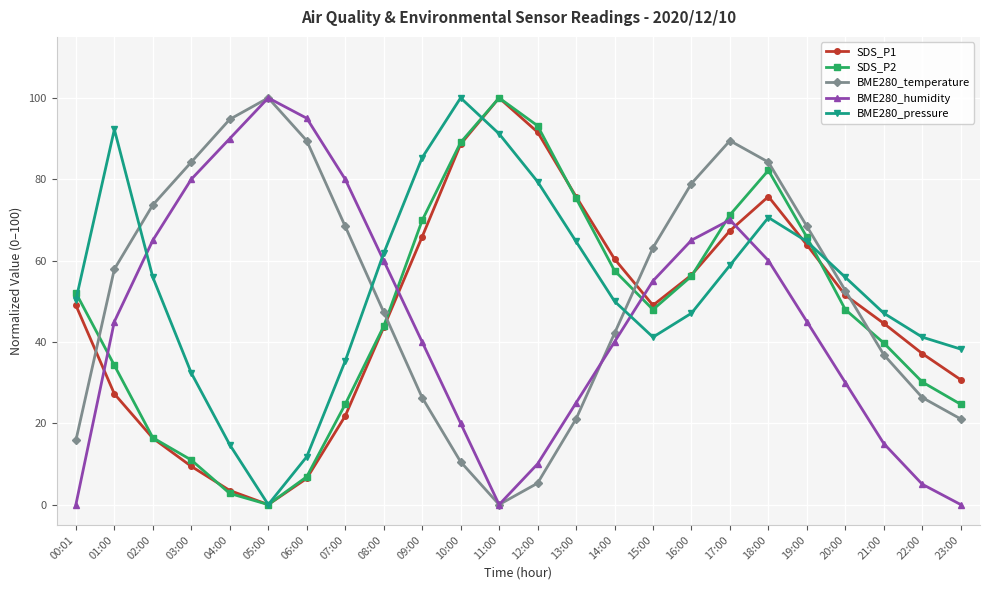

What is the sum of all BME280_temperature values?

1257.9